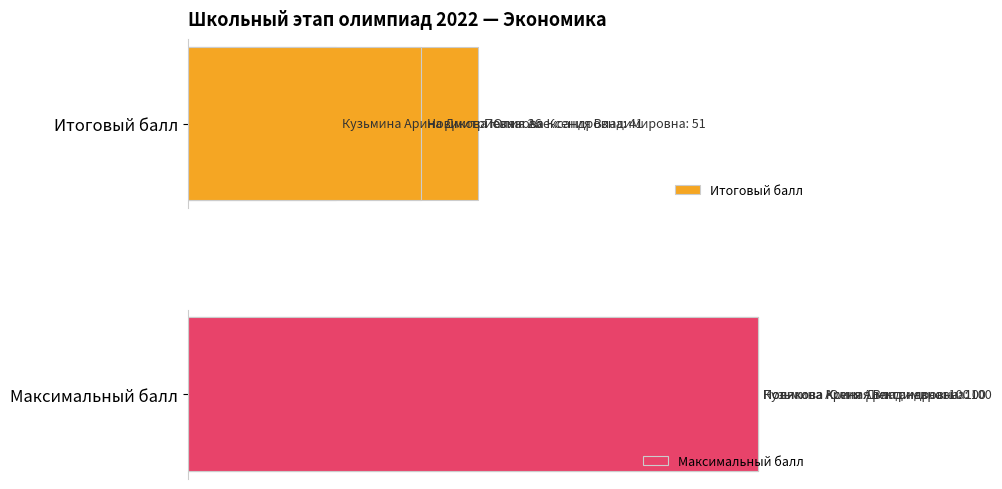

The Максимальный балл series shows 1.1 at 2. True or false?

False